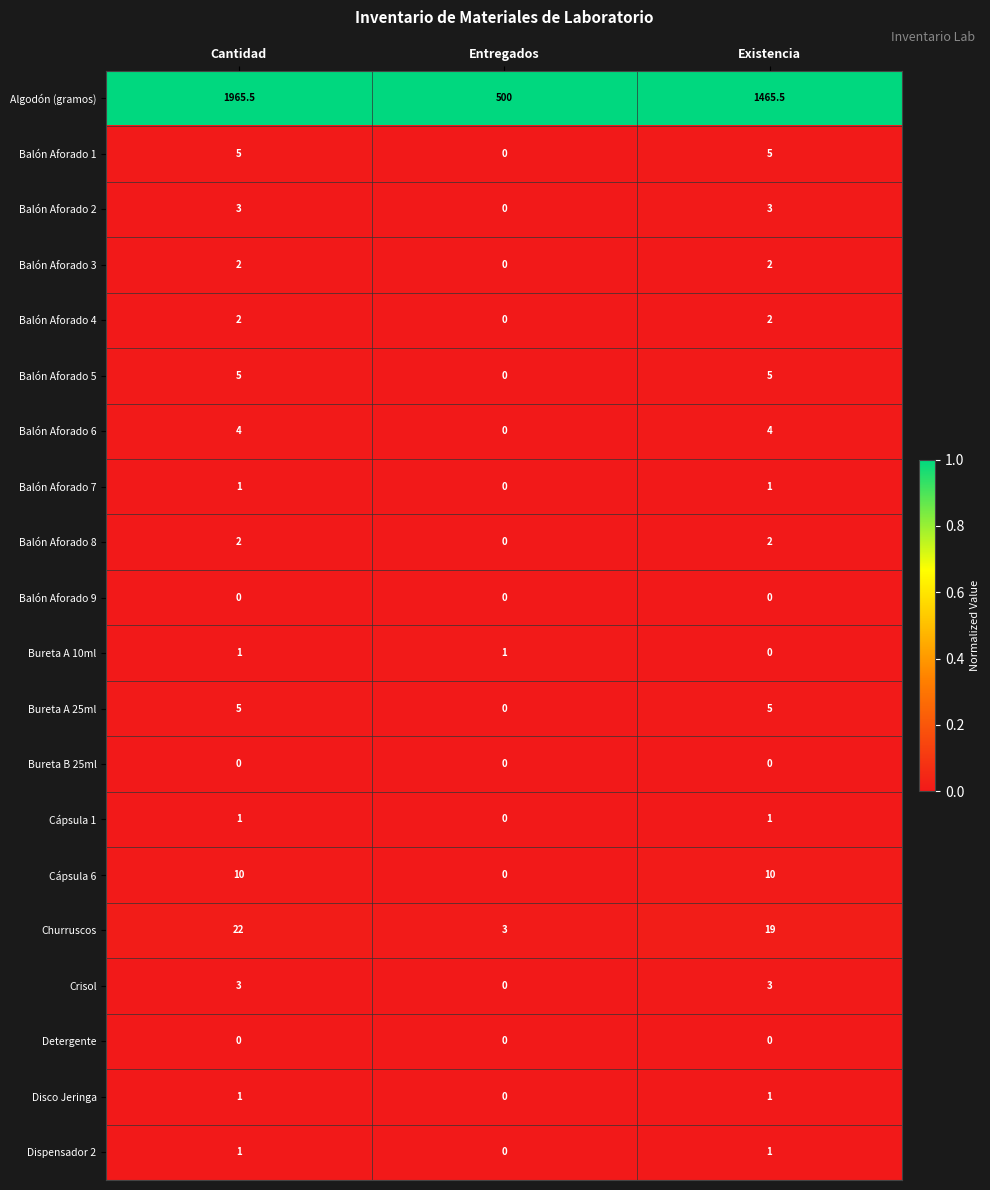

Count the number of categories in the chart.

3